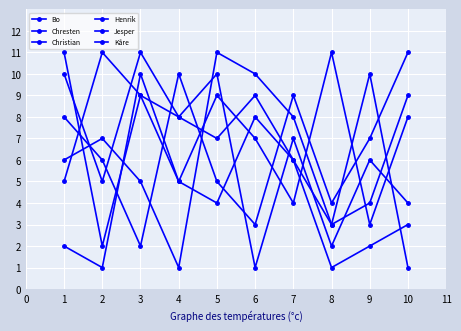

How many lines are shown in the chart?

6